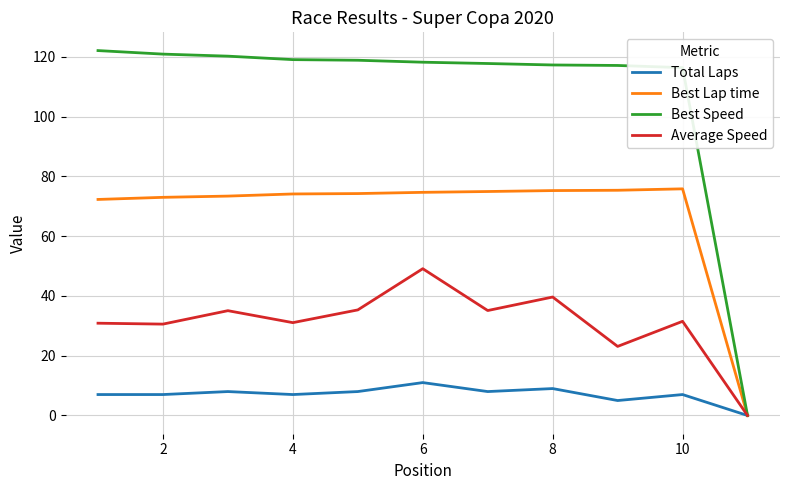

List the series in order of their peak value, lowest first.

Total Laps, Average Speed, Best Lap time, Best Speed